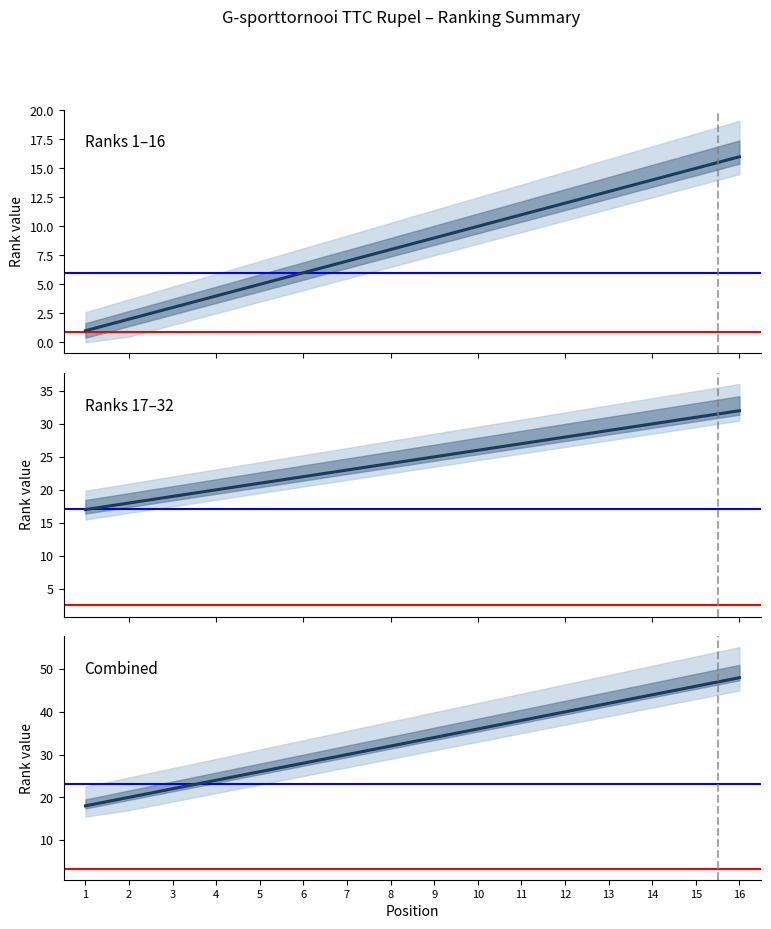

Which category has the highest value across all series?

16